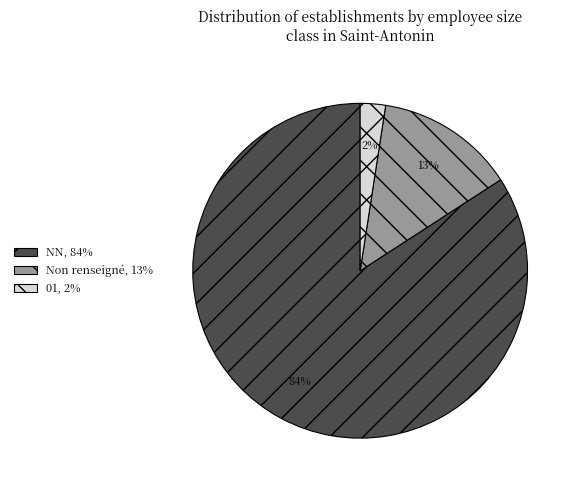

True or false: NN, 84% accounts for 92% of the total.

False